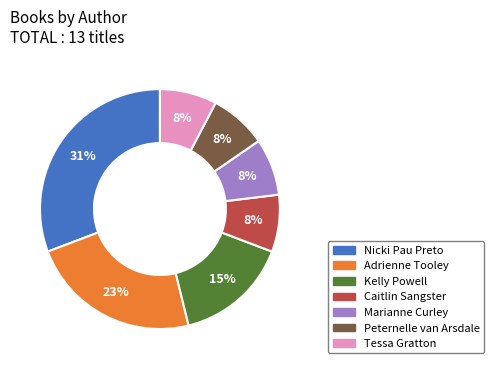

To the nearest percent, what is the average slice percentage?

14%